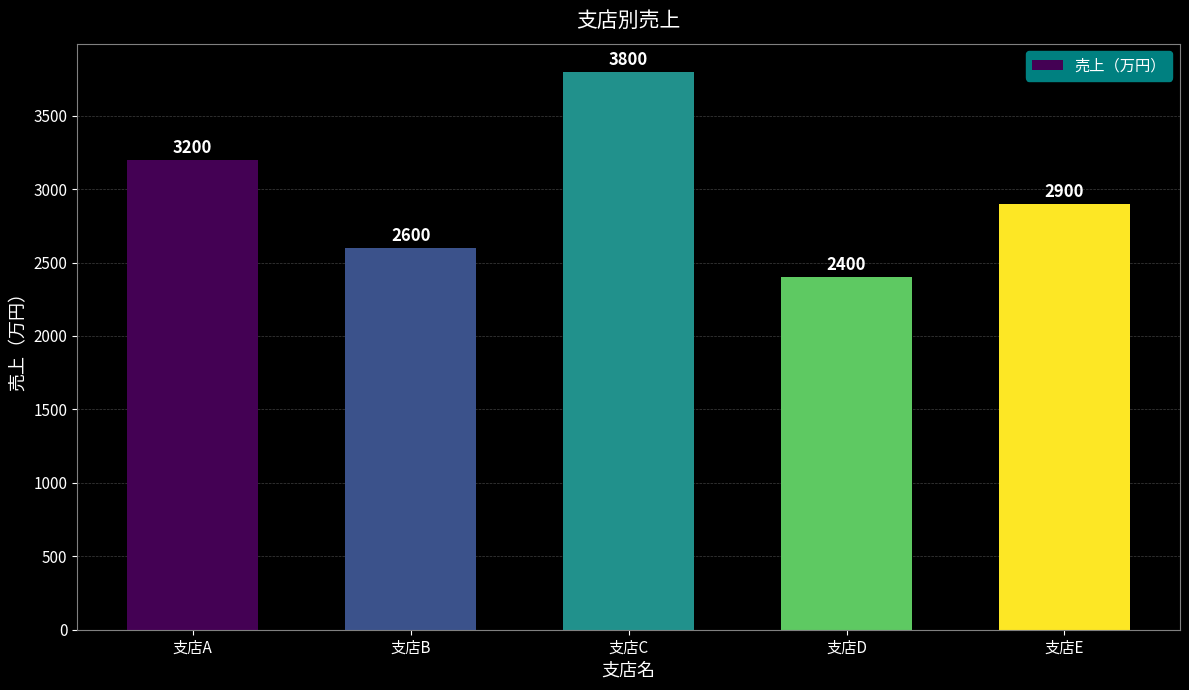

Count the number of data series in this chart.

1